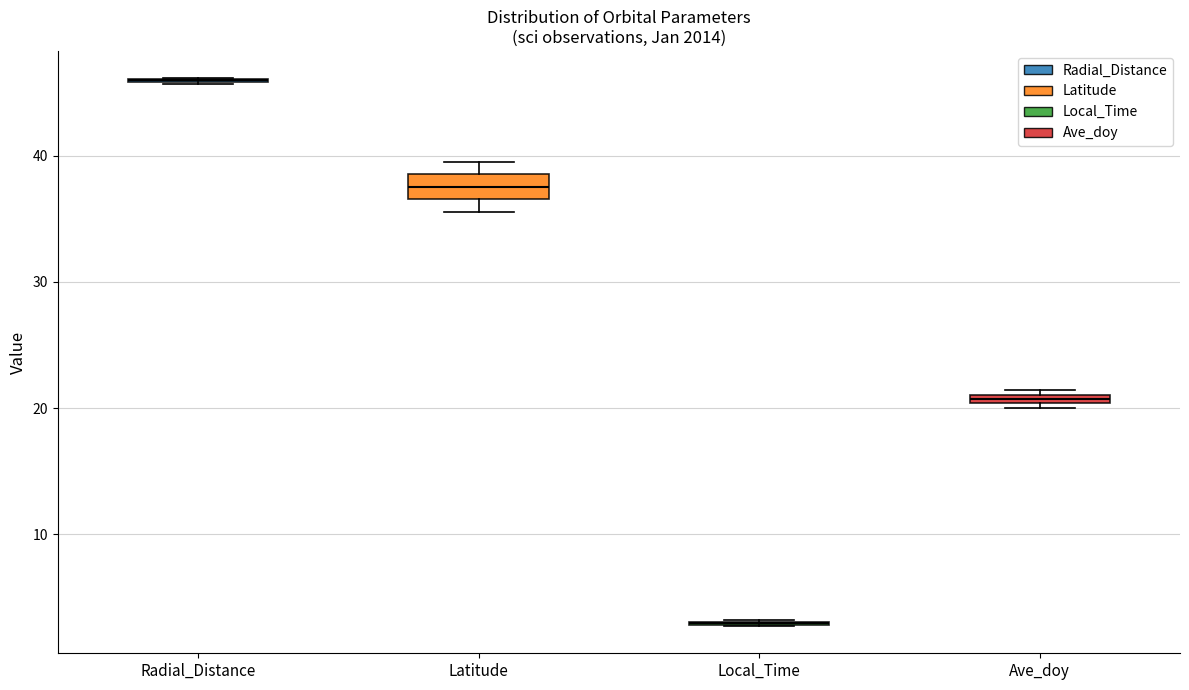

Which box is the tallest, from its lower edge to its upper edge?

Latitude